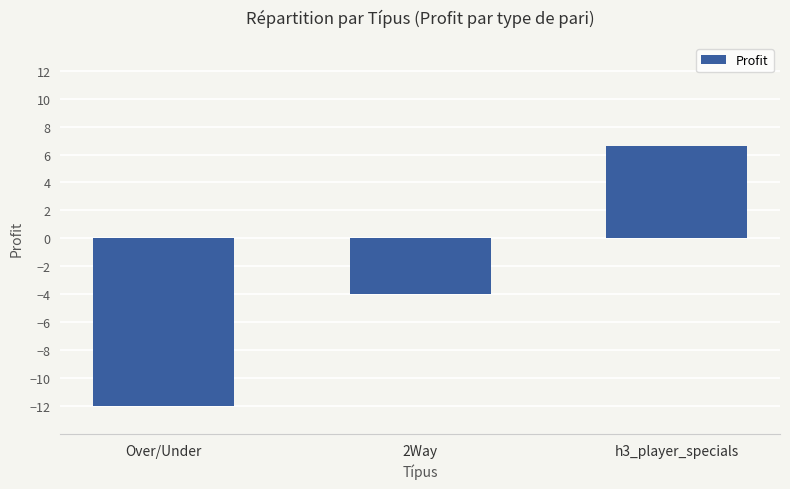

How many values exceed -4?

1